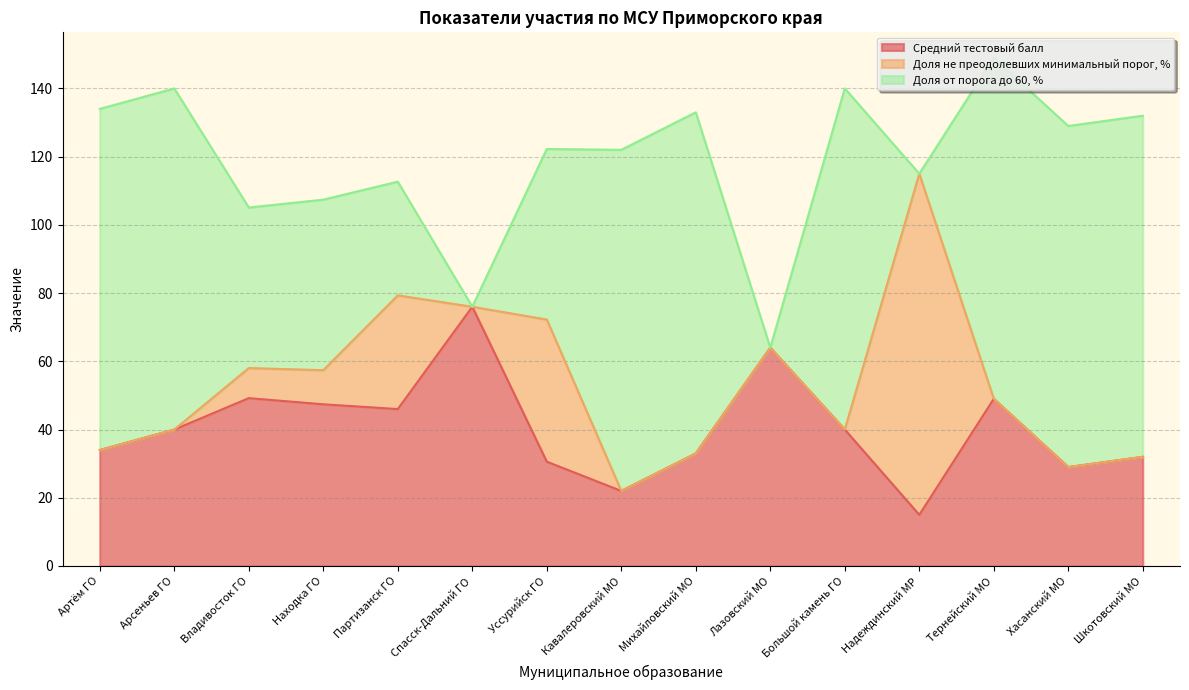

Reading left to right, extract all data points from this chart.

Средний тестовый балл: 34.0	40.0	49.2	47.4	46.0	76.0	30.6	22.0	33.0	64.0	40.0	15.0	49.0	29.0	32.0
Доля не преодолевших минимальный порог, %: 0.0	0.0	8.8	10.0	33.3	0.0	41.7	0.0	0.0	0.0	0.0	100.0	0.0	0.0	0.0
Доля от порога до 60, %: 100.0	100.0	47.1	50.0	33.3	0.0	50.0	100.0	100.0	0.0	100.0	0.0	100.0	100.0	100.0